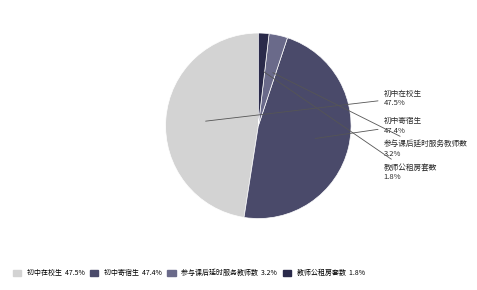

To the nearest percent, what is the difference between the 参与课后延时服务教师数 and 教师公租房套数 slice percentages?

1%